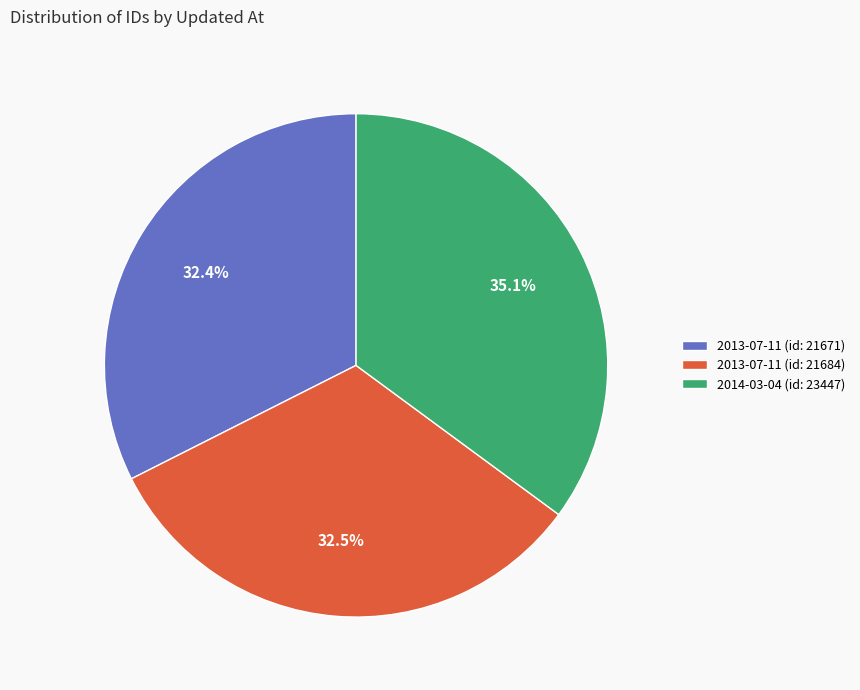

What is the ratio of the value at 2014-03-04 (id: 23447) to the value at 2013-07-11 (id: 21684)?

1.1